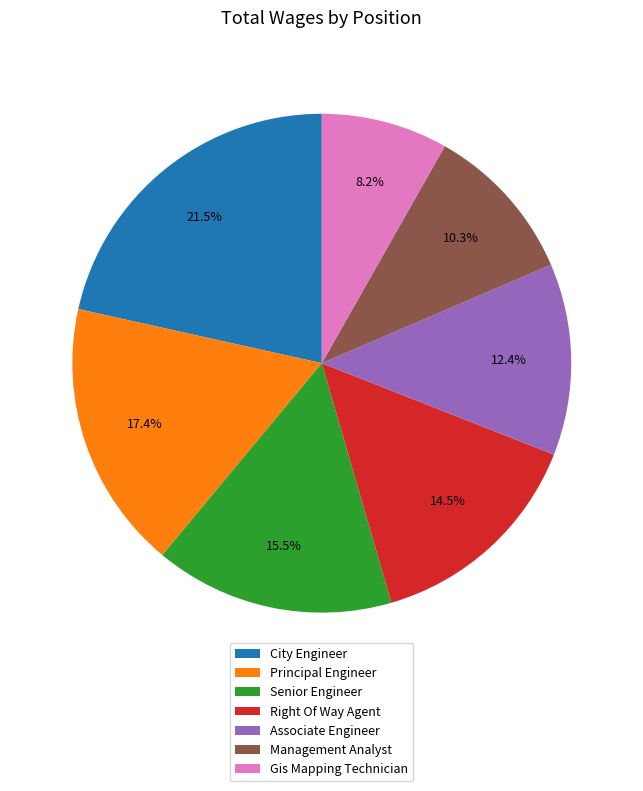

To the nearest percent, what is the combined percentage of Associate Engineer and Principal Engineer?

30%